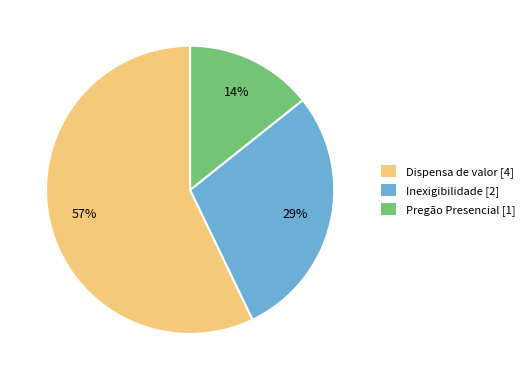

Which slice is the largest?

Dispensa de valor